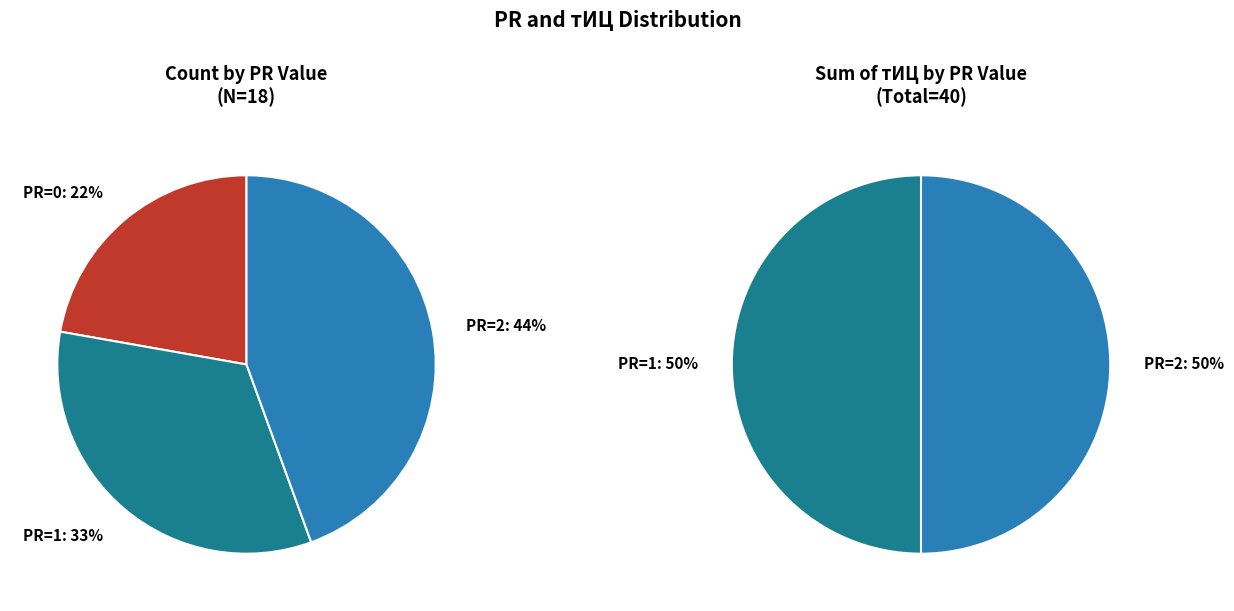

The 11 slice represents 0% of the pie. True or false?

True